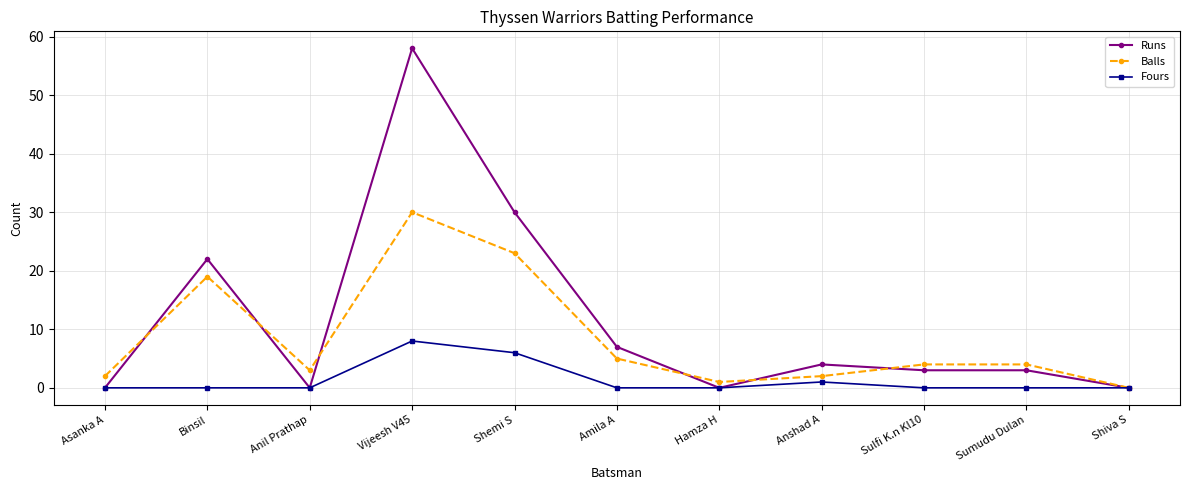

How many series are shown in this chart?

3